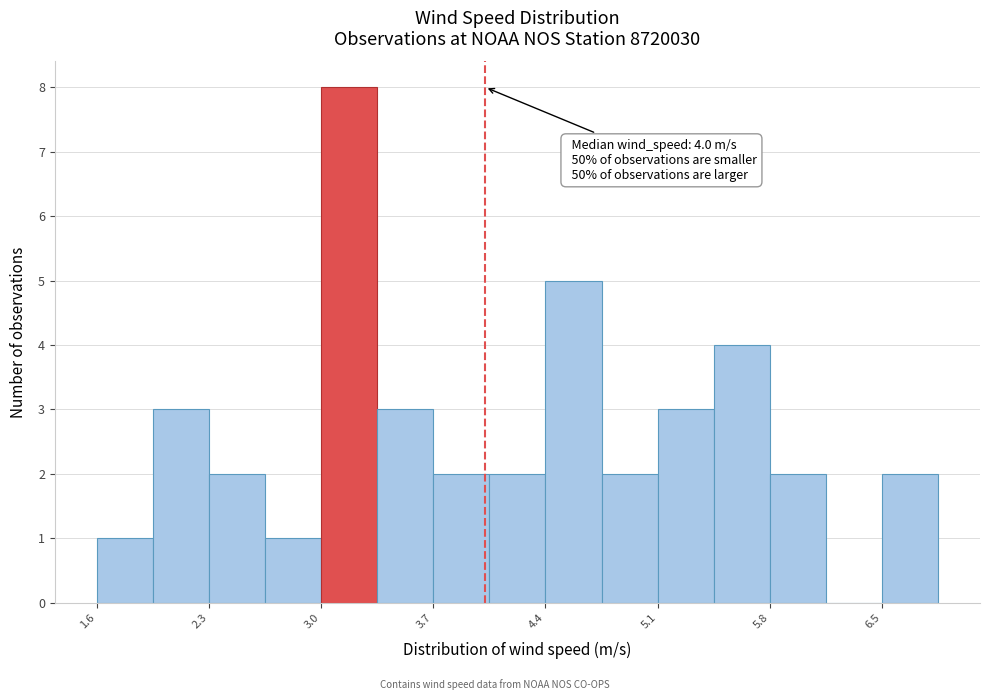

Around what value on the x-axis is the tallest bar? Give the approximate position of its centre, as read against the axis.

3.2